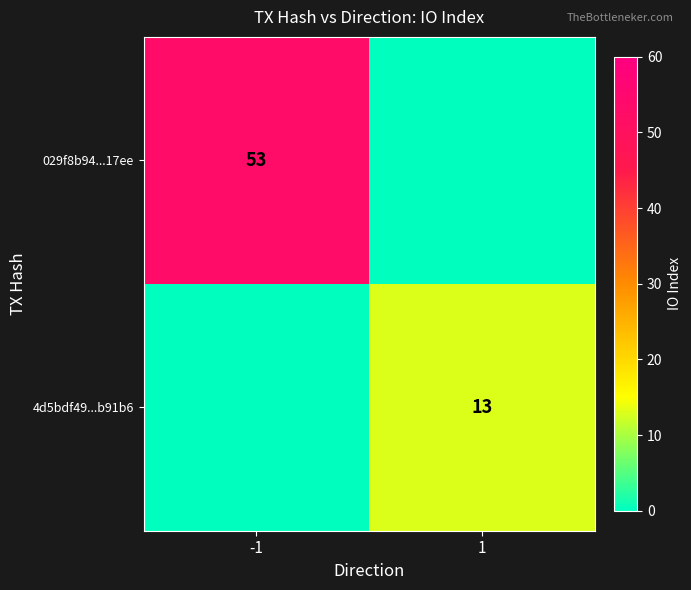

Is the value of 4d5bdf49...b91b6 at 1 greater than the value of 029f8b94...17ee at -1?

No